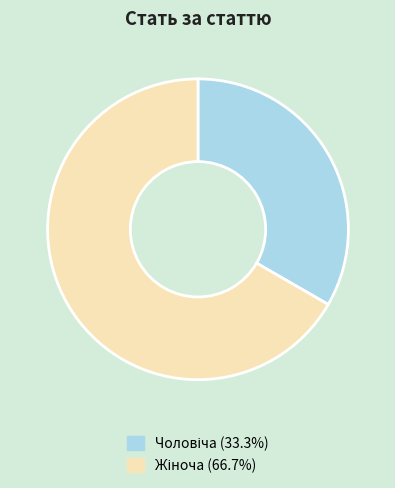

To the nearest percent, what is the difference between the largest and smallest slice percentages?

33%